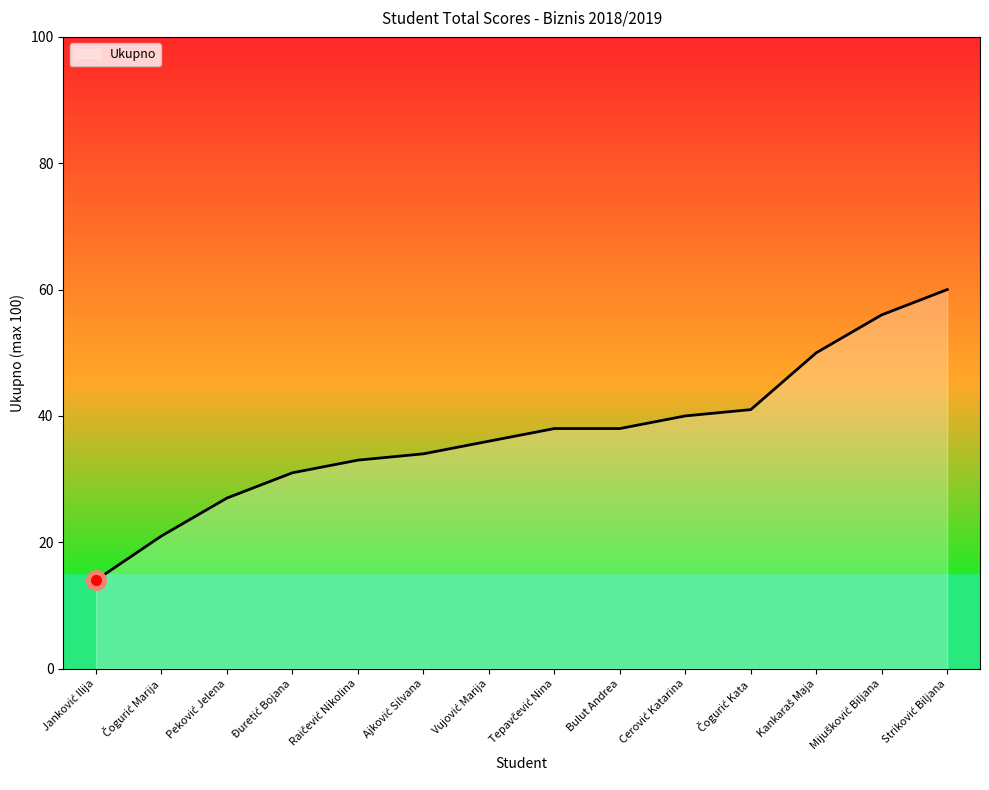

What is the minimum value shown in the chart?

14